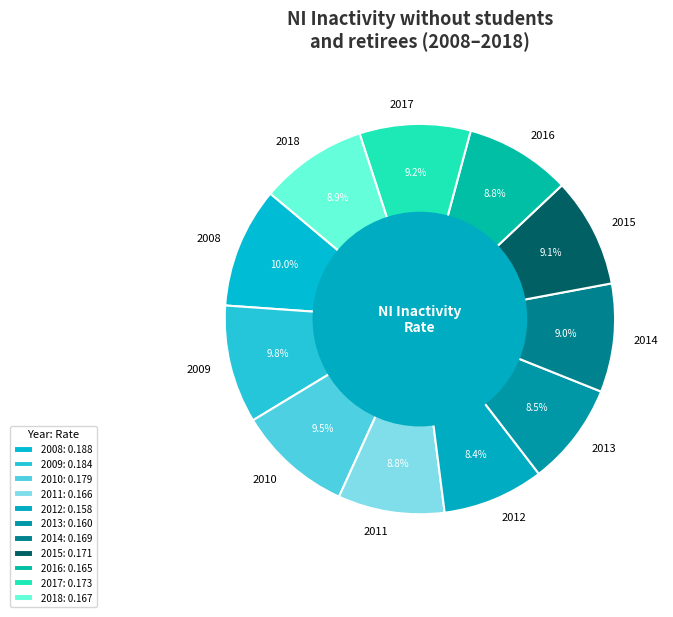

How many segments does this pie chart have?

11